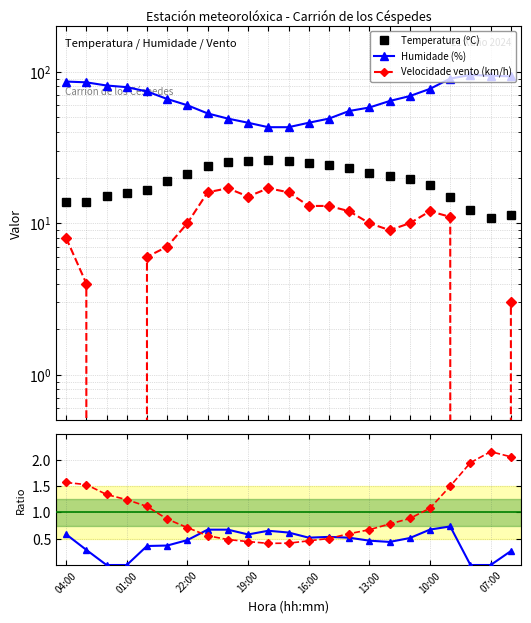

True or false: Humidade/Temp×4 and Velocidade vento (km/h) intersect in this chart.

True